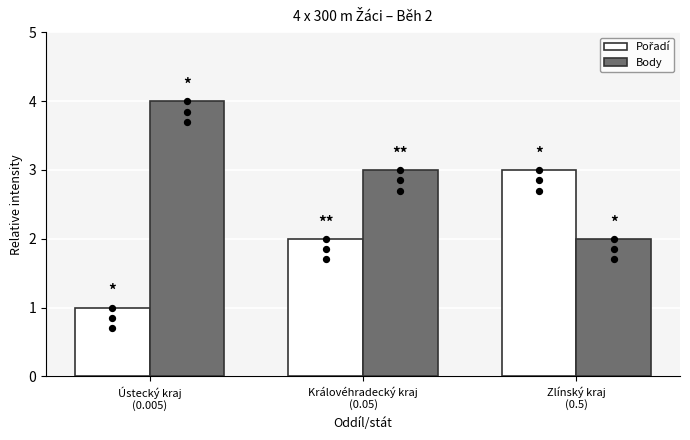

Which series contains the lowest Y value?

Pořadí